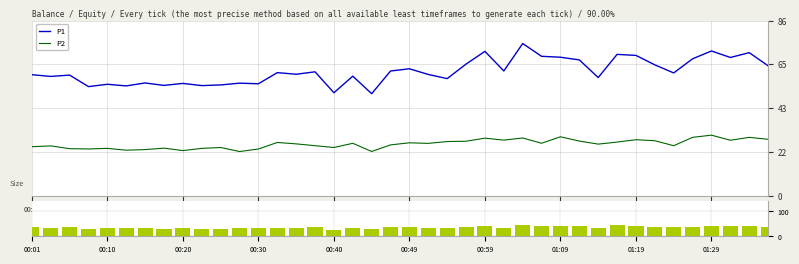

Is it true that Size equals 28.5 at 18?

True